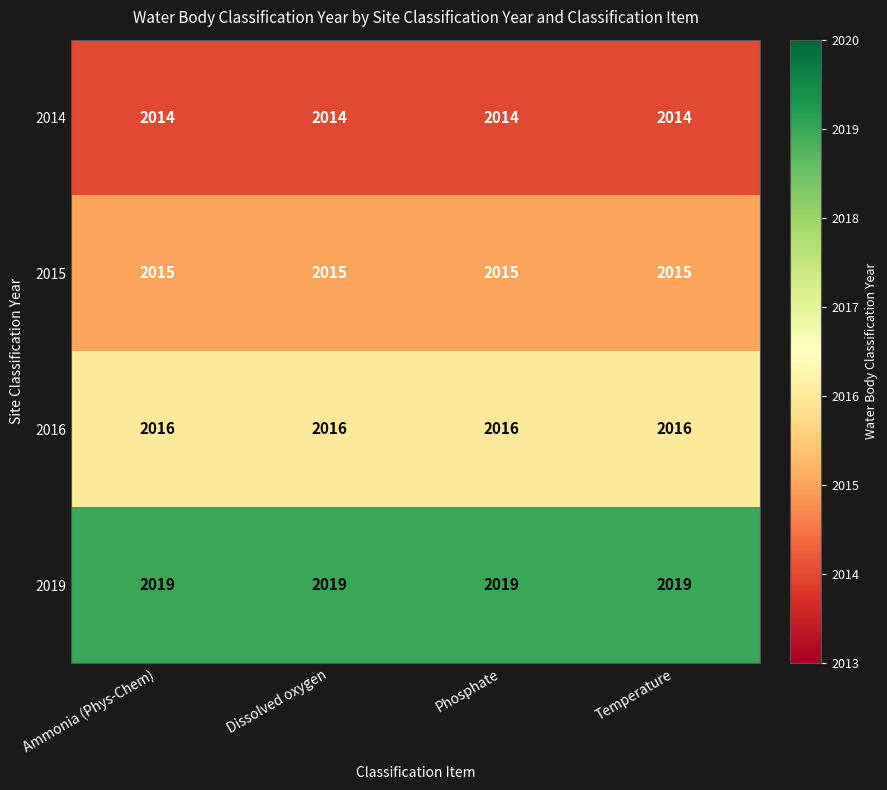

What is the spread (max minus min) of values at Temperature?

5